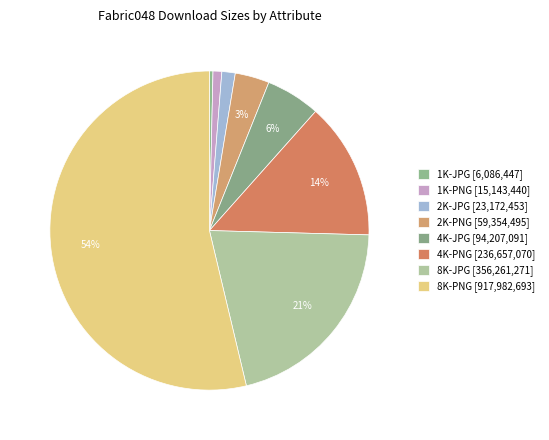

Is it true that 1K-PNG is 1% of the pie?

True